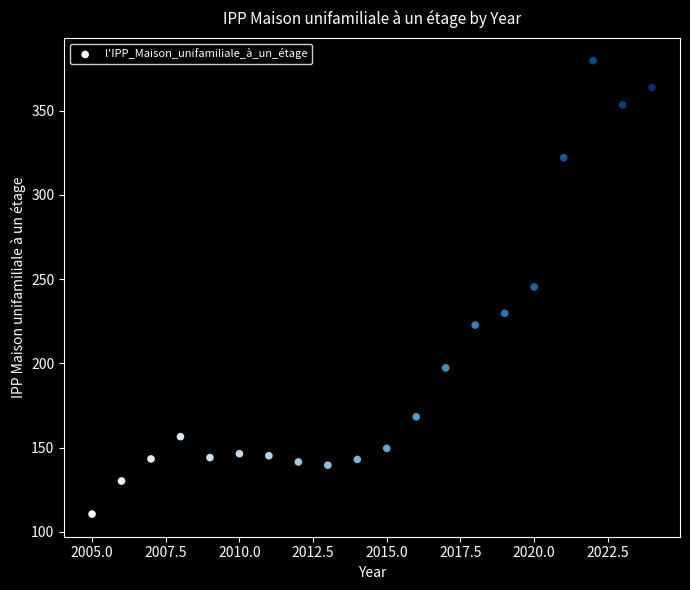

What is the range of Y values (max minus min)?

269.0